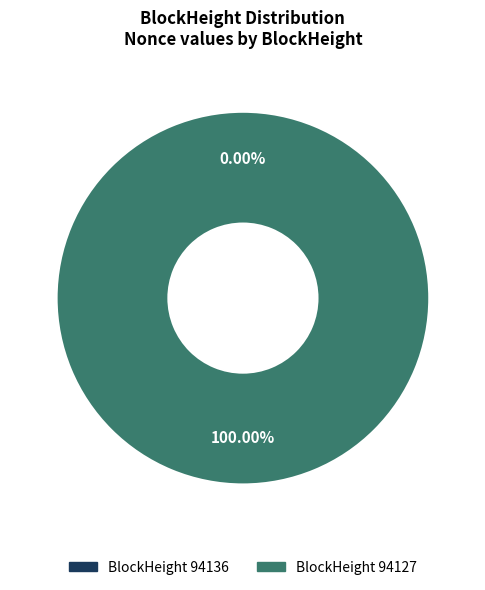

Is there any slice that represents more than half of the pie?

Yes